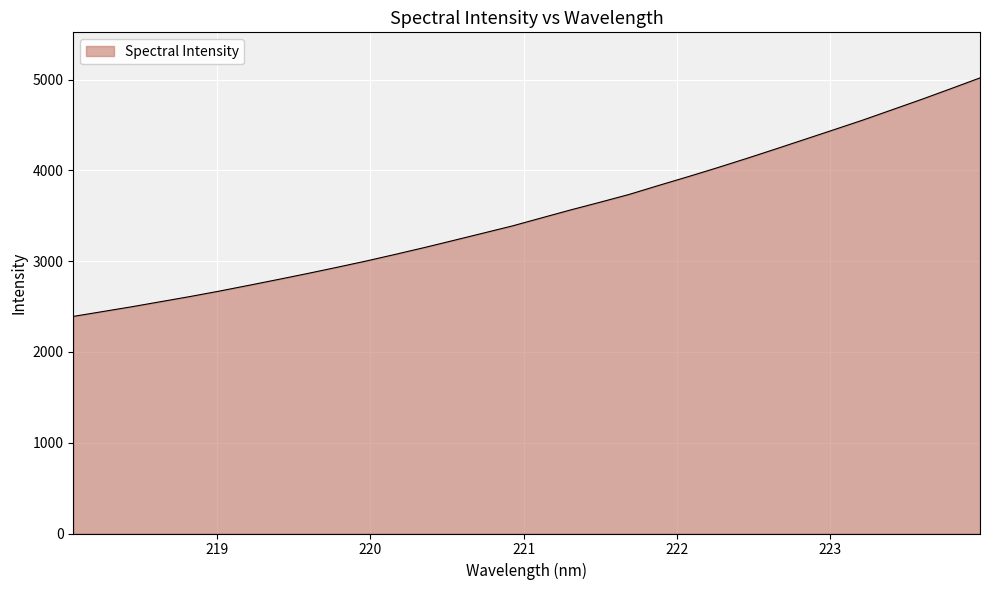

What is the greatest value displayed?

5018.1